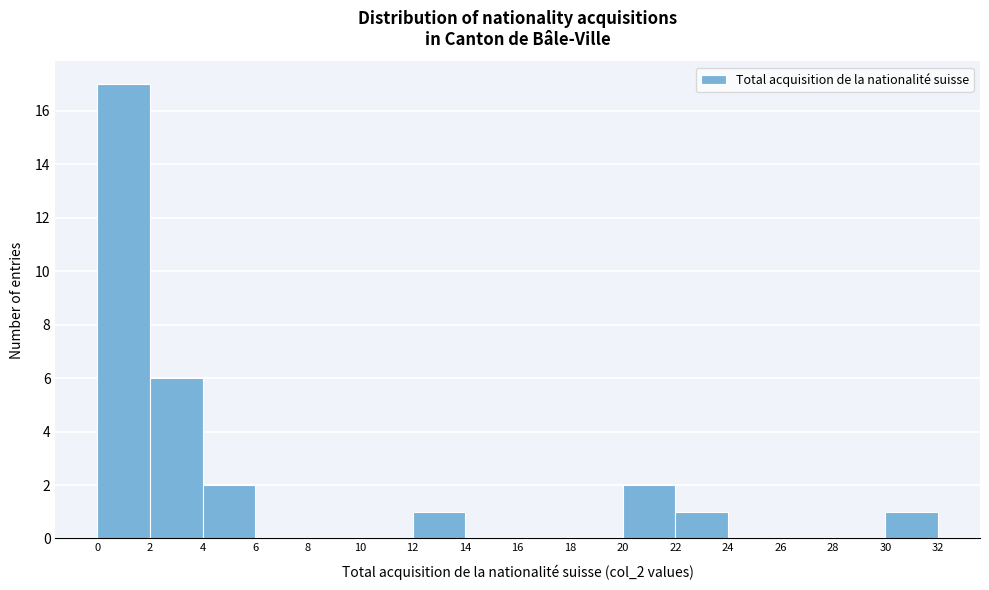

Over which range of the x-axis is the bar tallest?

0 to 2